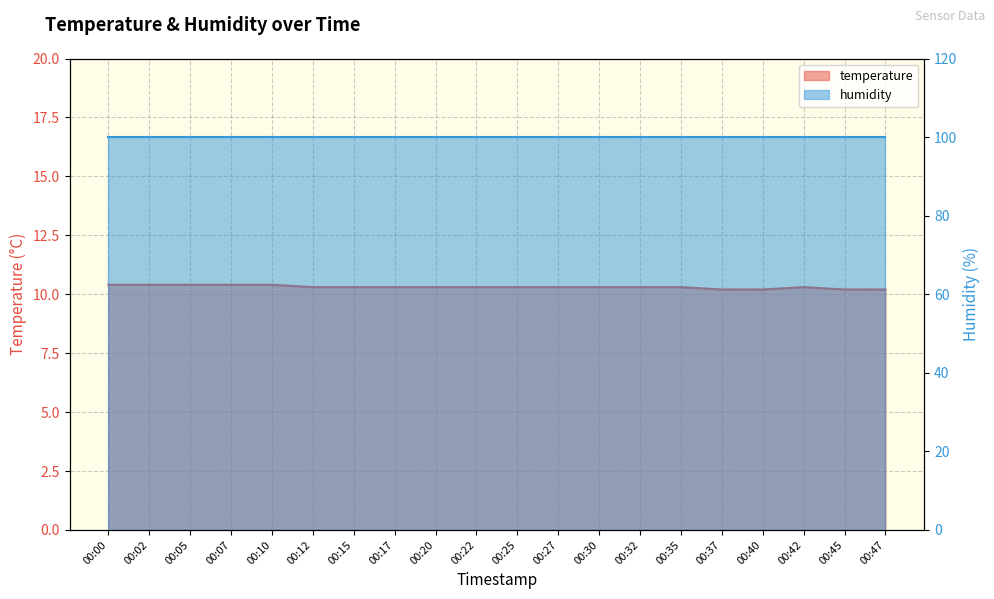

Reading left to right, extract all data points from this chart.

00:00=10.4	00:02=10.4	00:05=10.4	00:07=10.4	00:10=10.4	00:12=10.3	00:15=10.3	00:17=10.3	00:20=10.3	00:22=10.3	00:25=10.3	00:27=10.3	00:30=10.3	00:32=10.3	00:35=10.3	00:37=10.2	00:40=10.2	00:42=10.3	00:45=10.2	00:47=10.2